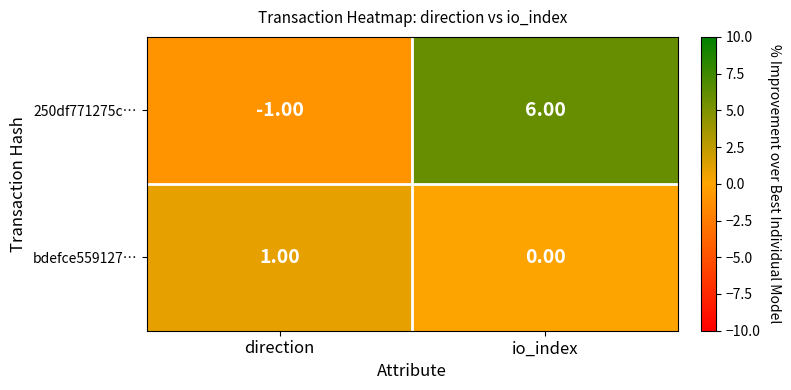

At direction, list the series in order from smallest to largest.

250df771275c…, bdefce559127…